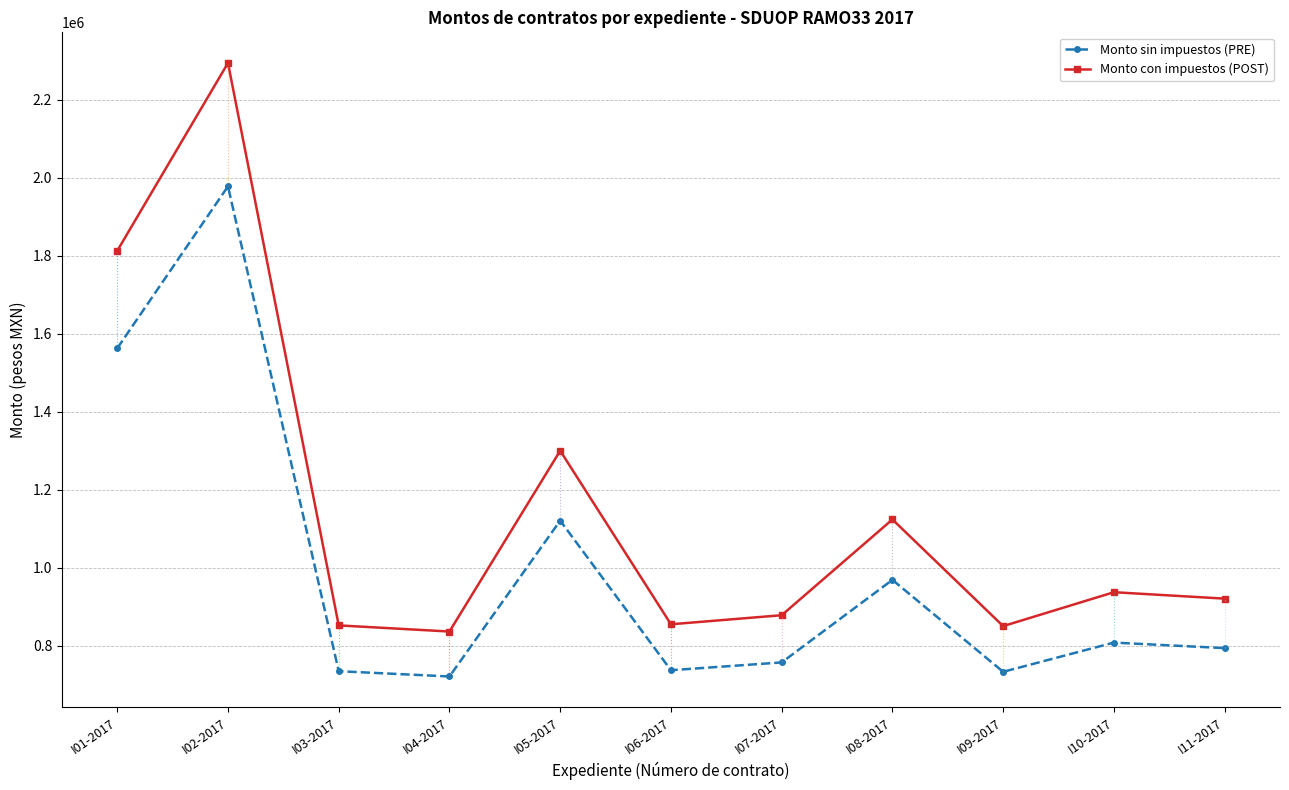

Which series has the largest total across all categories?

Monto con impuestos (POST)